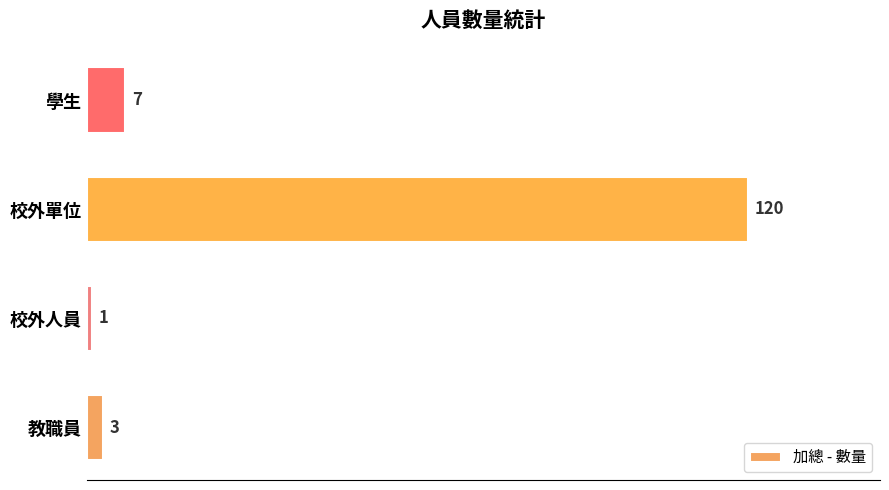

Rank the categories by value from highest to lowest.

校外單位, 學生, 教職員, 校外人員